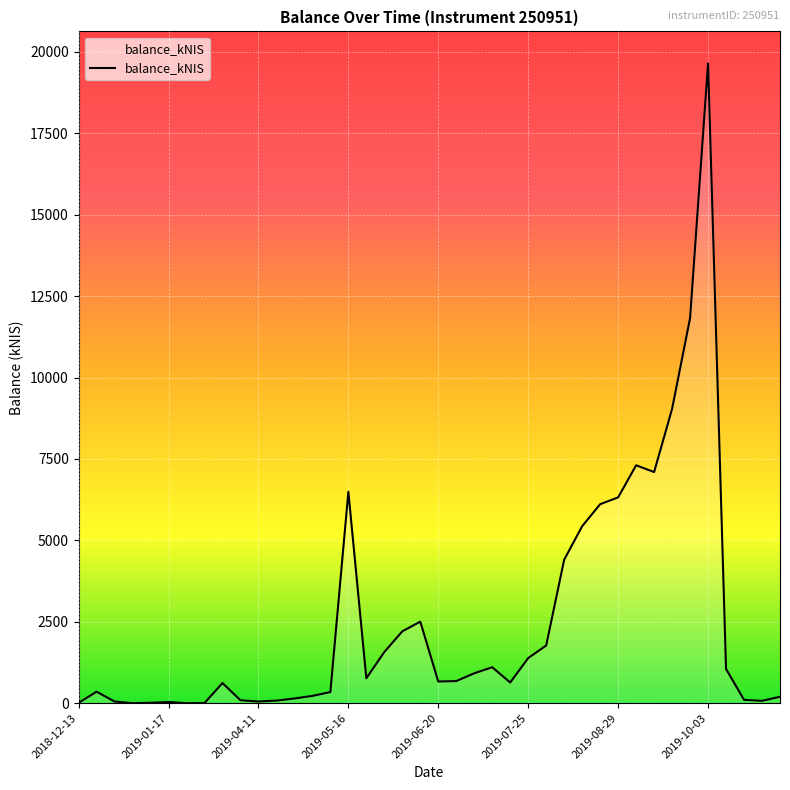

What is the difference between the maximum and minimum values?

19648.3